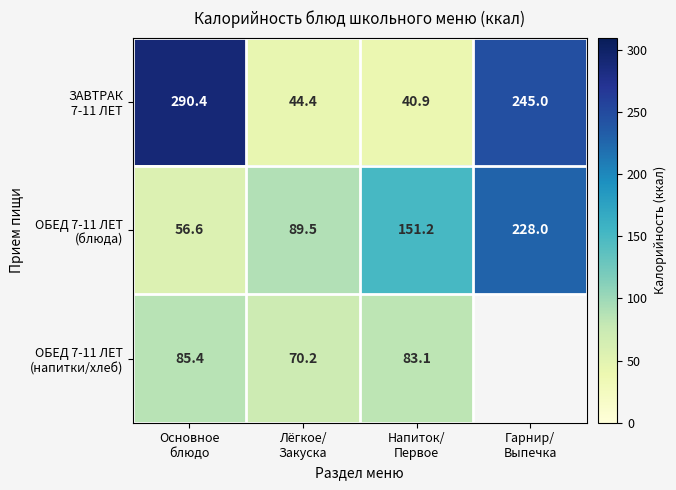

What is the highest value of the ОБЕД 7-11 ЛЕТ (блюда) series?

228.0